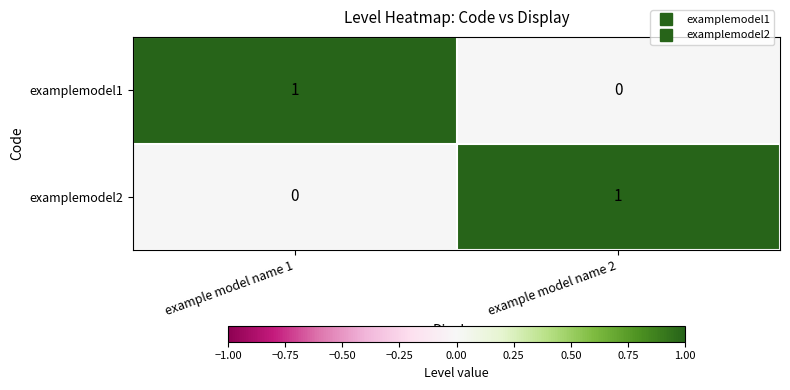

Reading left to right, extract all data points from this chart.

examplemodel1: example model name 1=1	example model name 2=0
examplemodel2: example model name 1=0	example model name 2=1